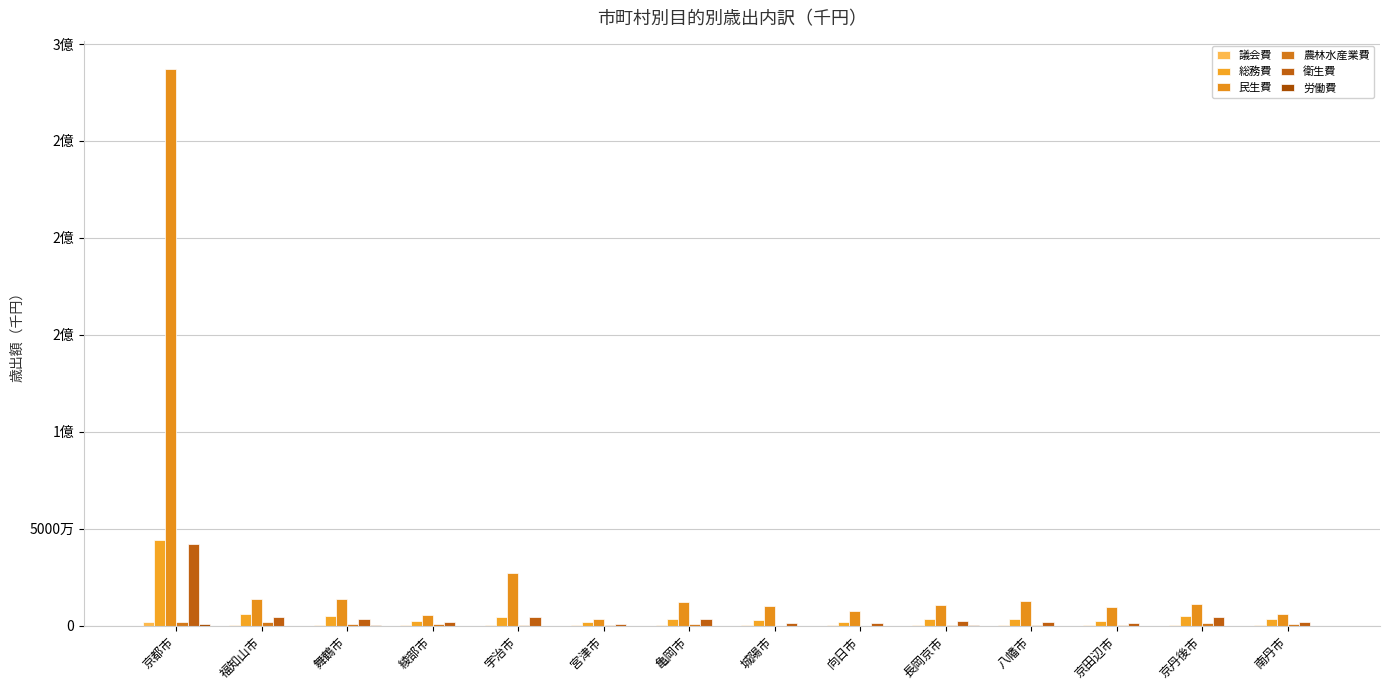

Which series has the largest total across all categories?

民生費